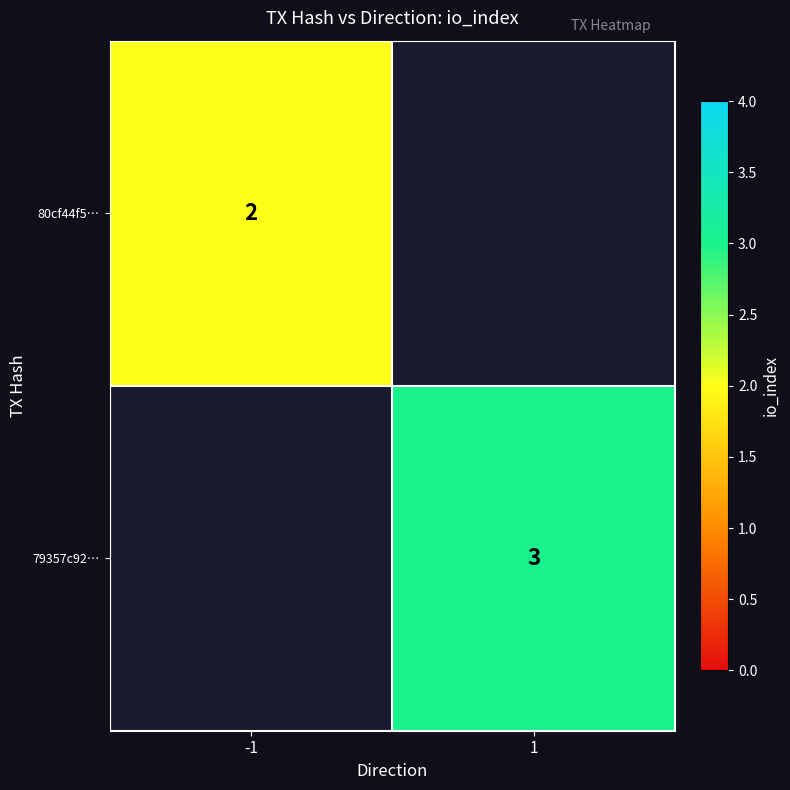

The 80cf44f5… series shows 2 at -1. True or false?

True